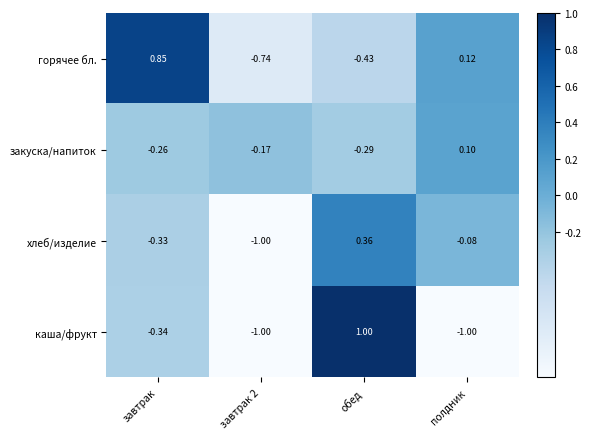

How many data points in хлеб/изделие are less than 0?

3